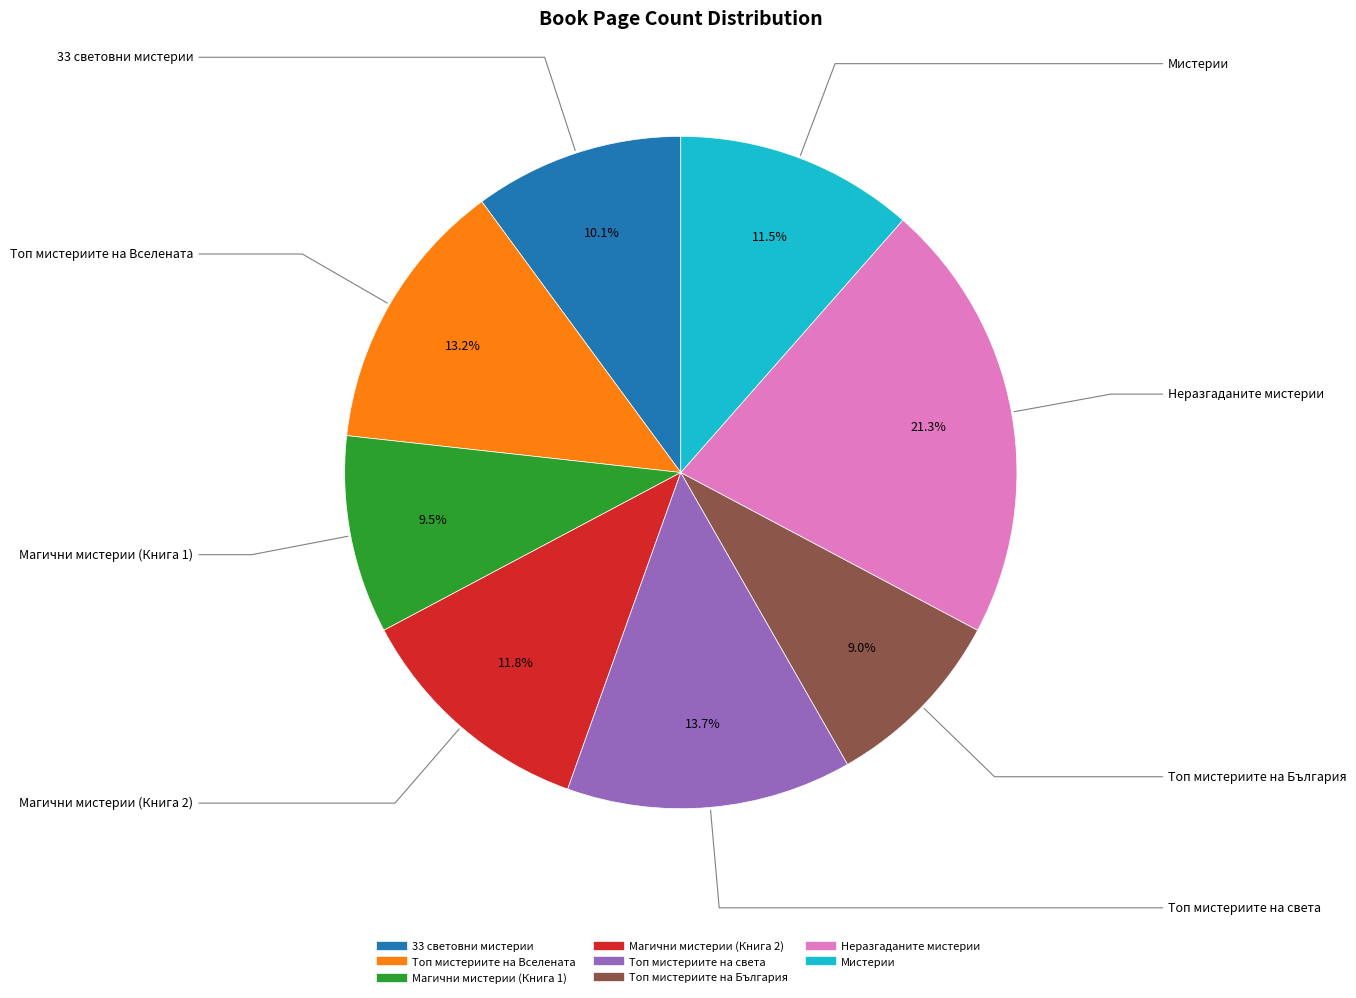

Count the number of slices in the pie.

8